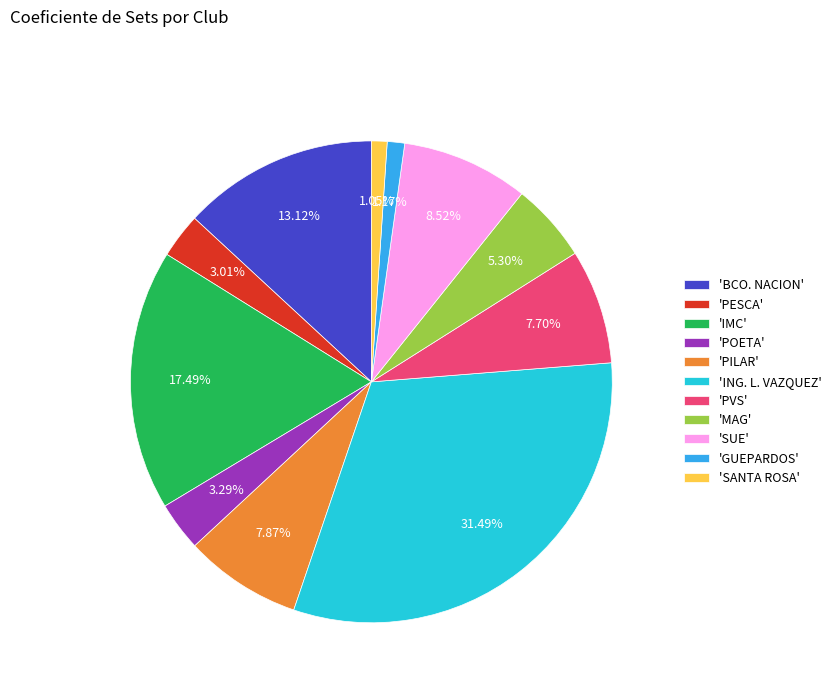

To the nearest percent, what is the average slice percentage?

9%